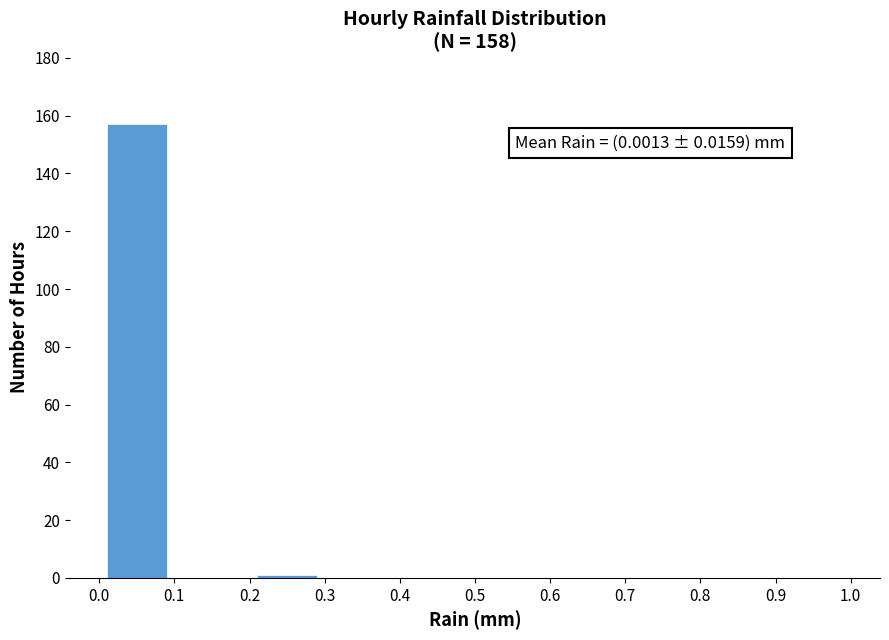

Over which range of the x-axis is the bar tallest?

0.0 to 0.1